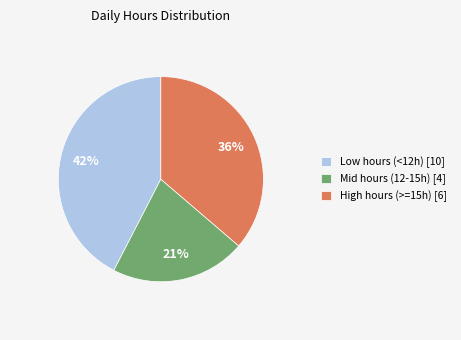

To the nearest percent, what is the difference between the largest and smallest slice percentages?

21%